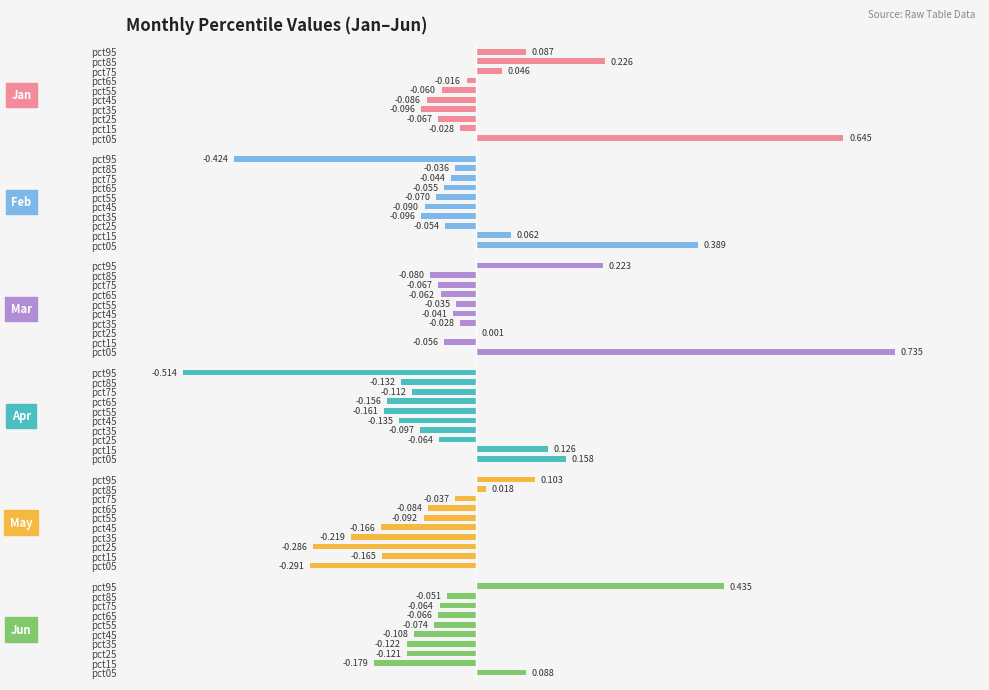

What are all the series names shown in the legend?

Jan, Feb, Mar, Apr, May, Jun